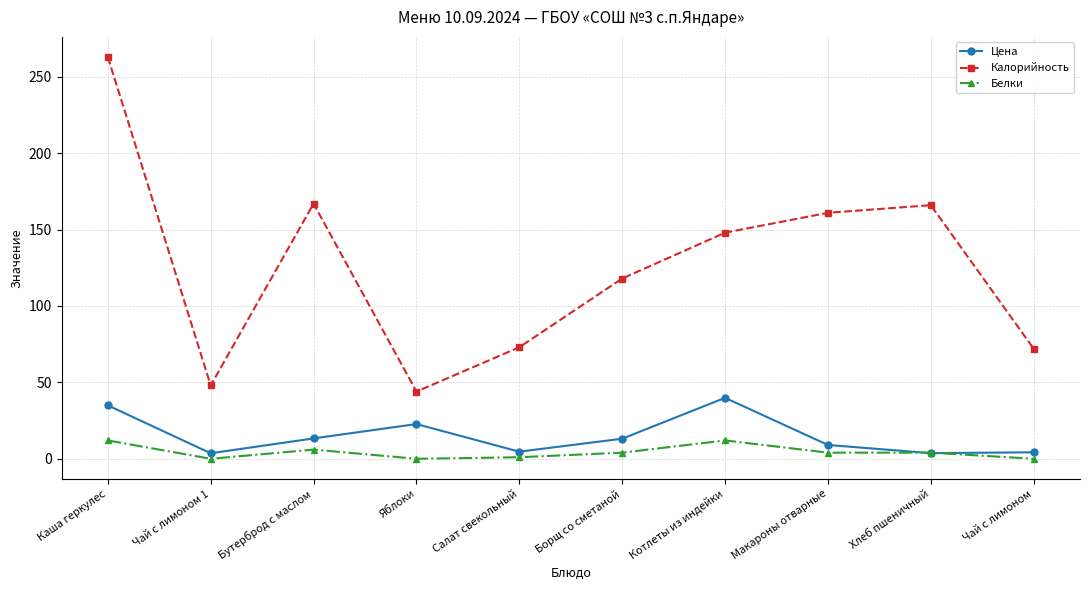

Does the chart display data point markers on the line(s)?

Yes